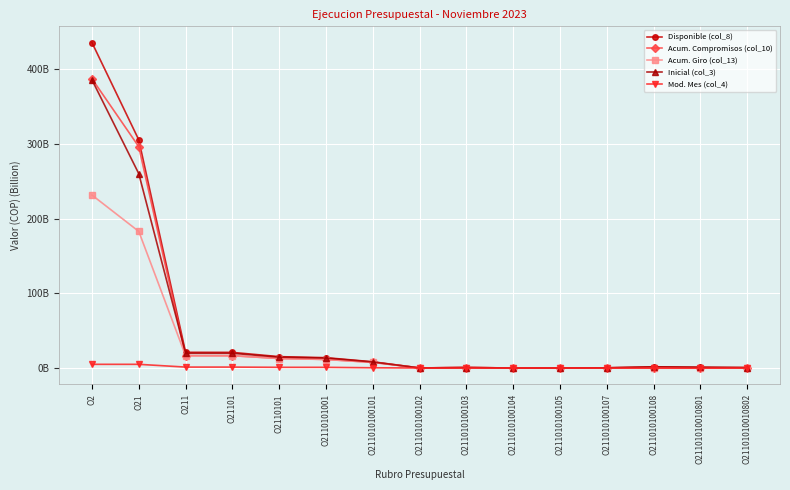

What are all the series names shown in the legend?

Disponible (col_8), Acum. Compromisos (col_10), Acum. Giro (col_13), Inicial (col_3), Mod. Mes (col_4)